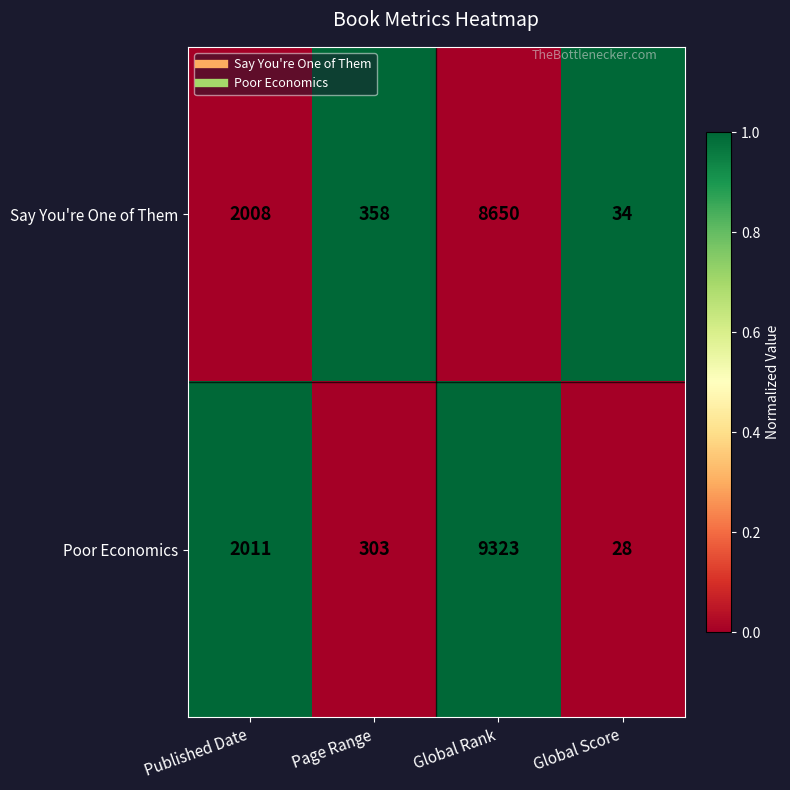

Reading right to left, transcribe all the data shown in this chart.

Say You're One of Them: Global Score=34	Global Rank=8650	Page Range=358	Published Date=2008
Poor Economics: Global Score=28	Global Rank=9323	Page Range=303	Published Date=2011